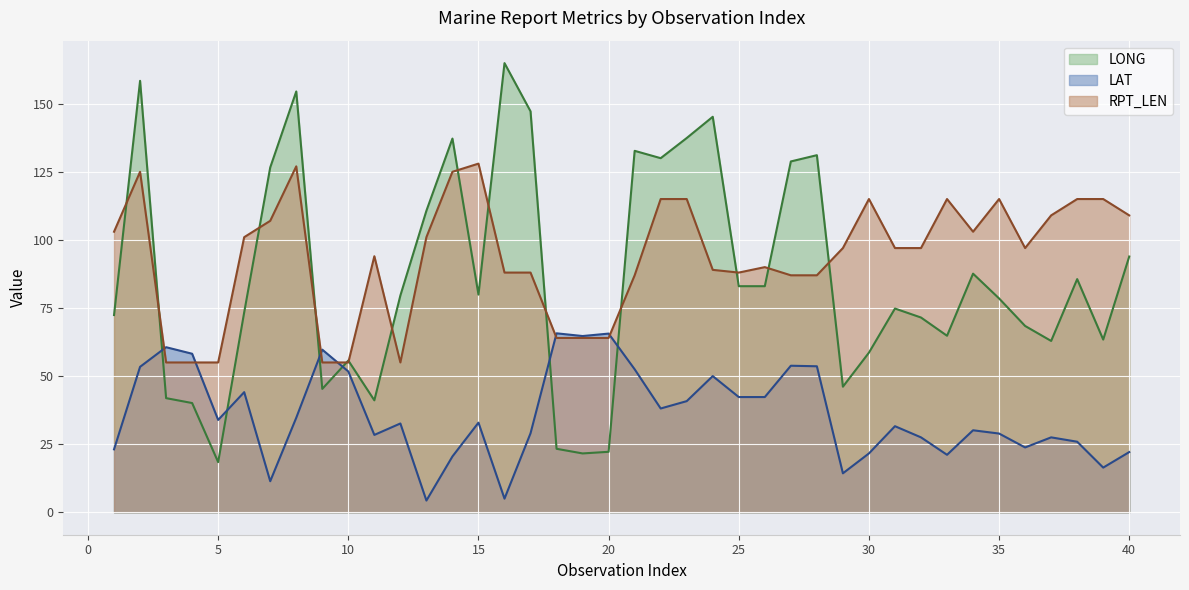

What is the total value across all series at 6?

218.5